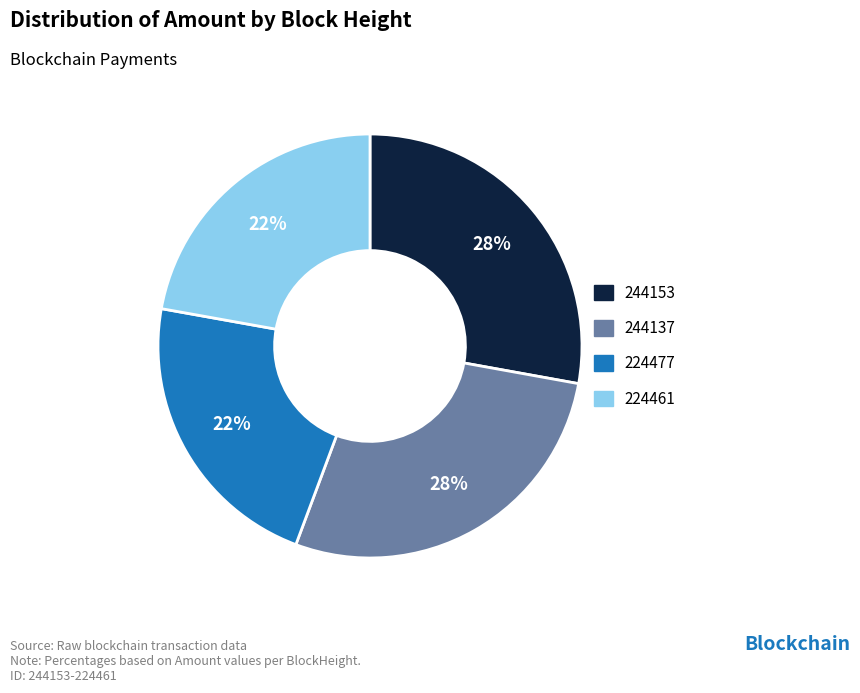

Does 224477 represent more than half of the total?

No